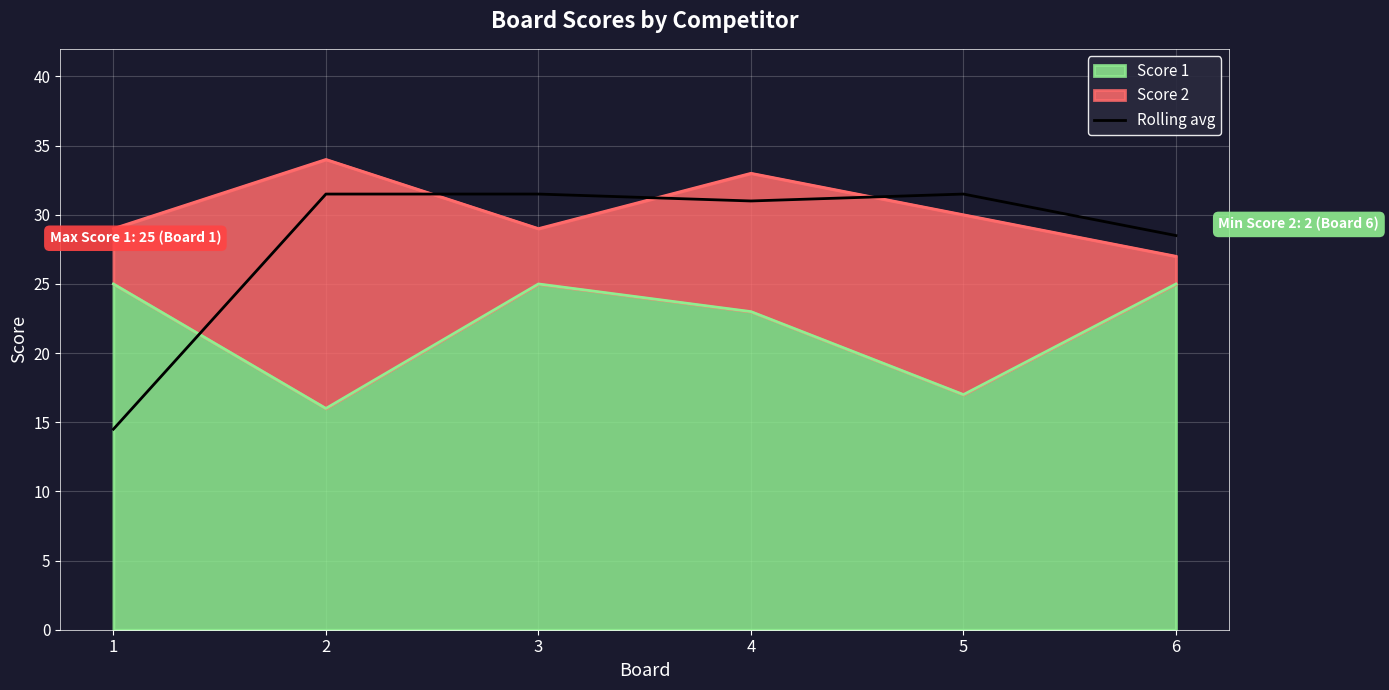

What is the average value?

28.1